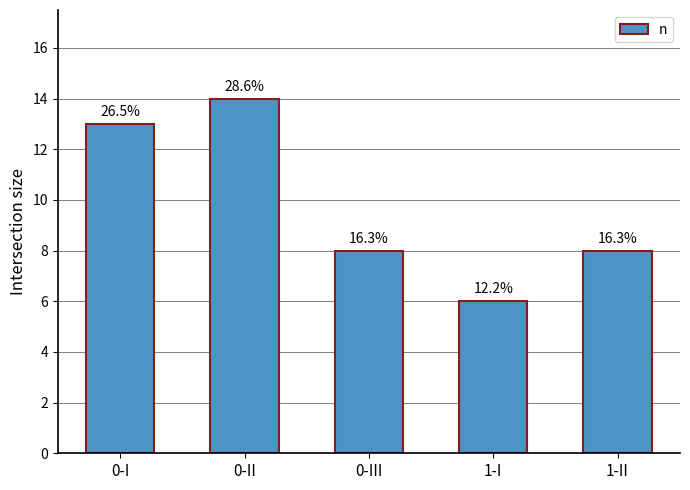

Are the bars horizontal?

No